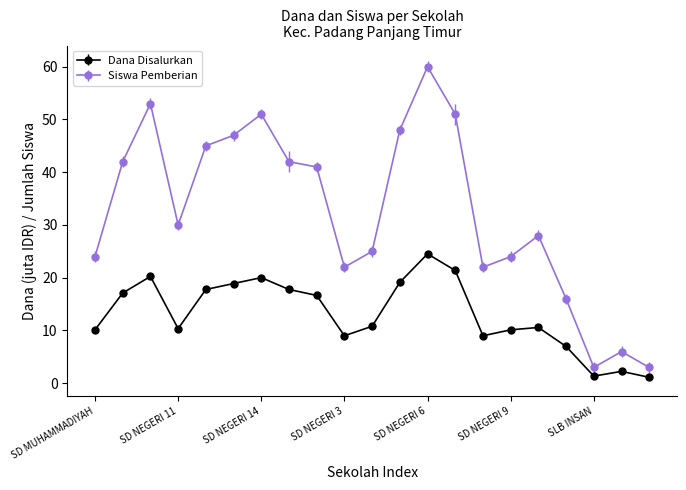

True or false: Dana Disalurkan and Siswa Pemberian intersect in this chart.

False